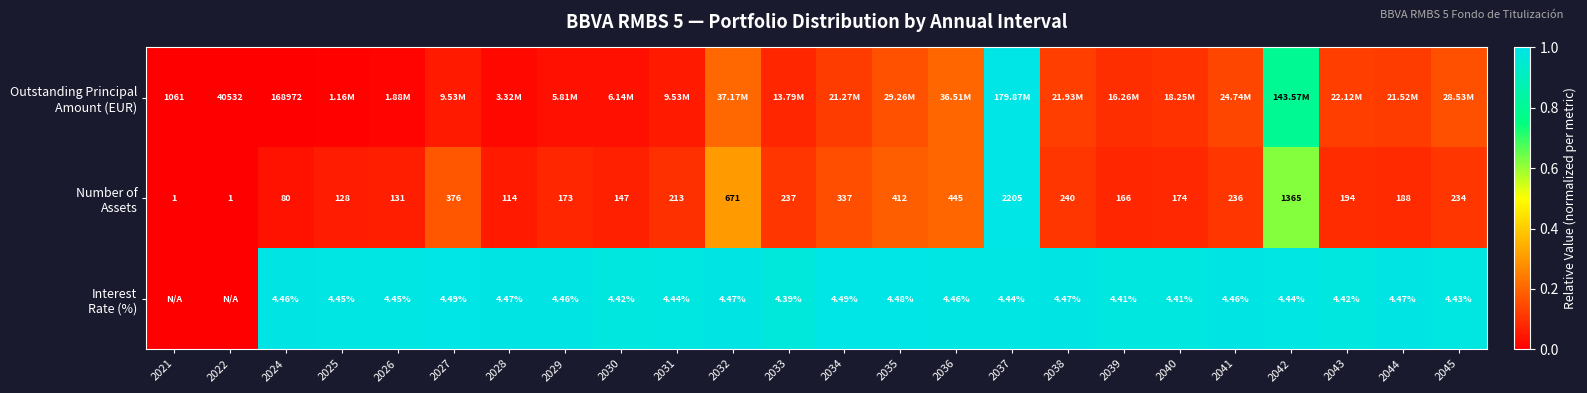

Is it true that Number of Assets equals 0.1 at 2043?

False